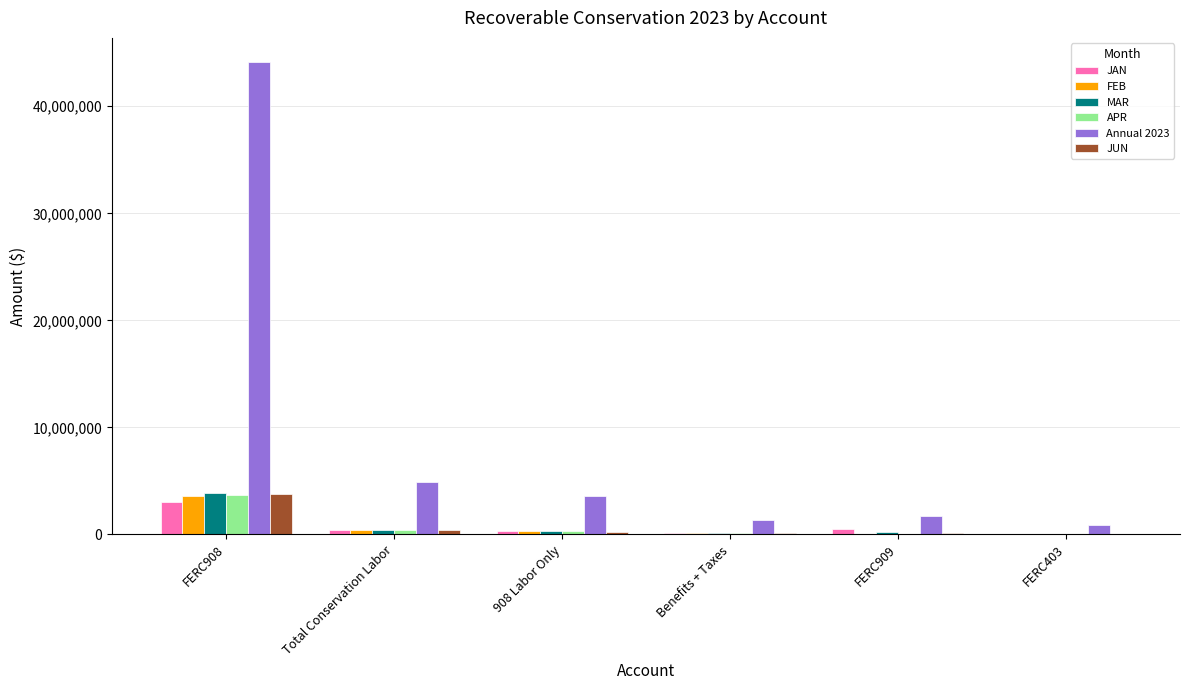

At which category is the sum across all series the highest?

FERC908